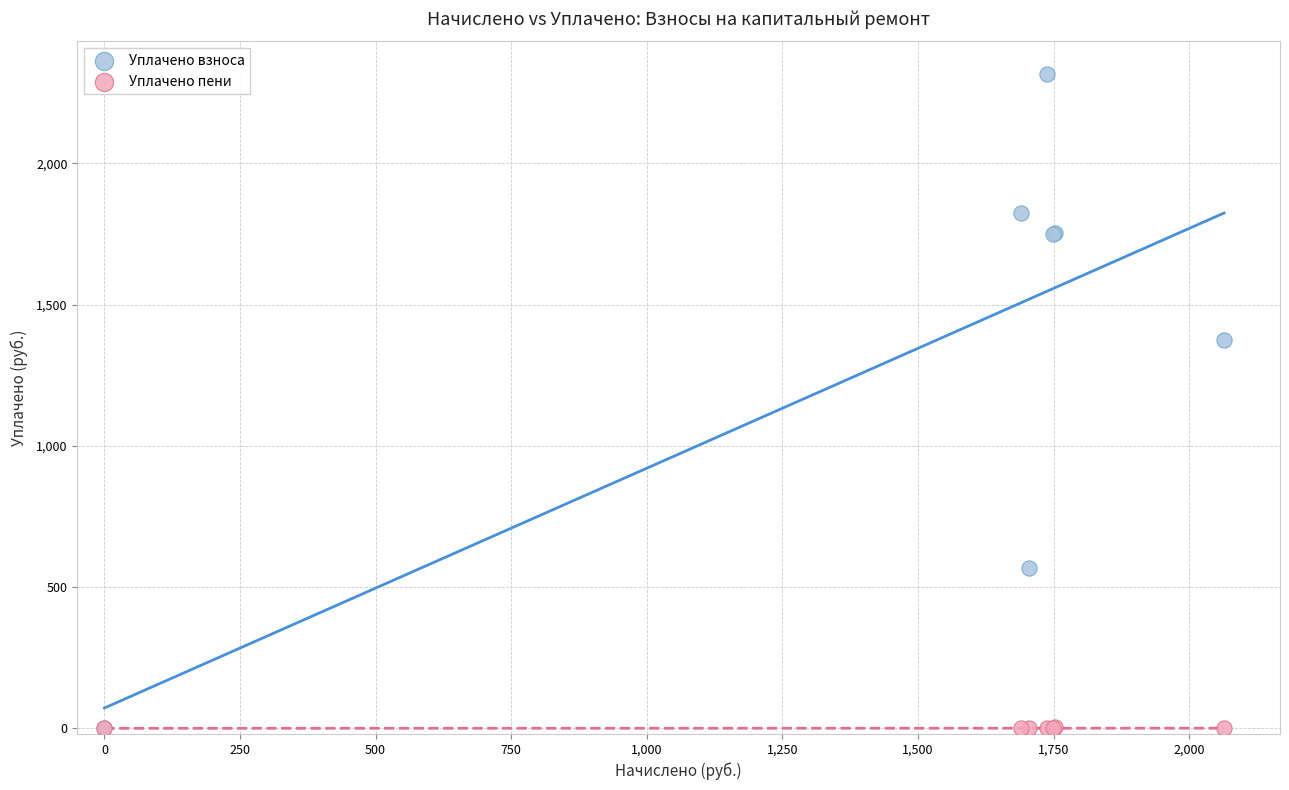

In the Уплачено взноса series, what Y value is closest to 1158?

1376.0